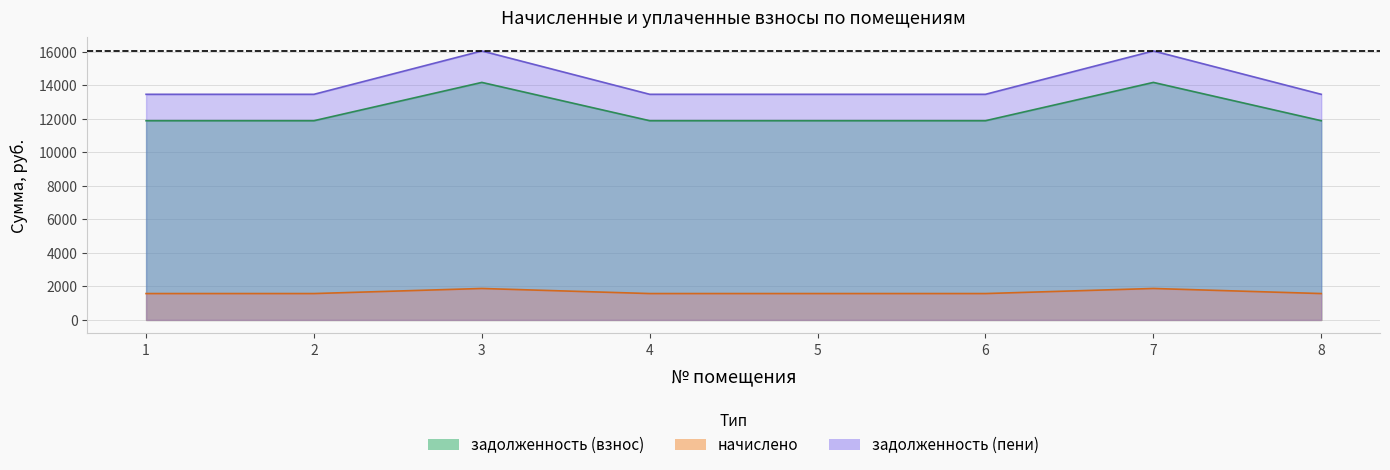

What is the difference between the maximum and minimum values in the задолженность (пени) series?

2588.3